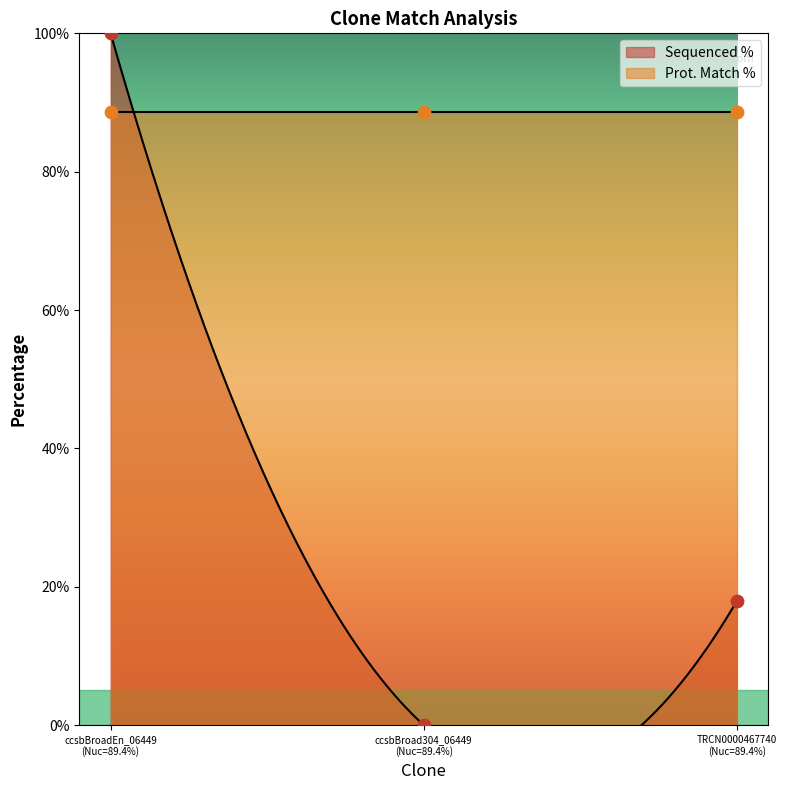

Between ccsbBroad304_06449 (Nuc=89.4%) and ccsbBroadEn_06449 (Nuc=89.4%), which is larger?

ccsbBroadEn_06449 (Nuc=89.4%)